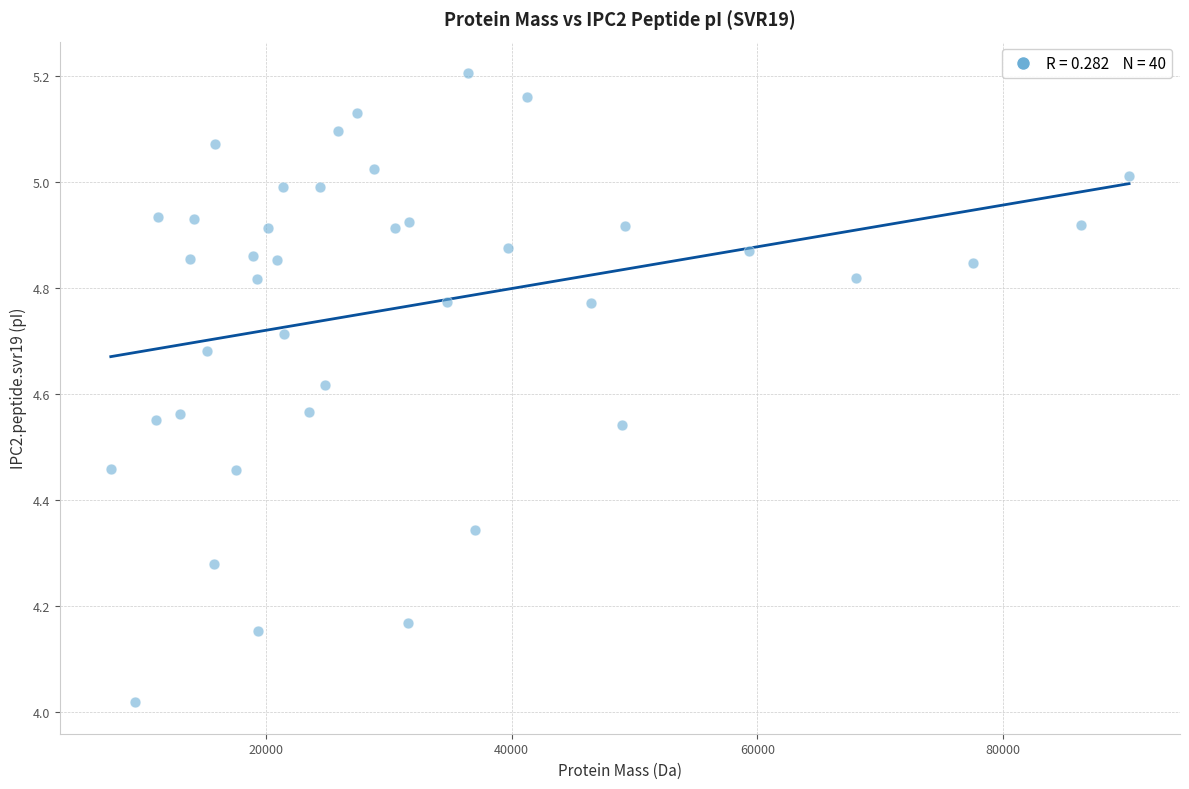

What is the range of X values (max minus min)?

82826.8